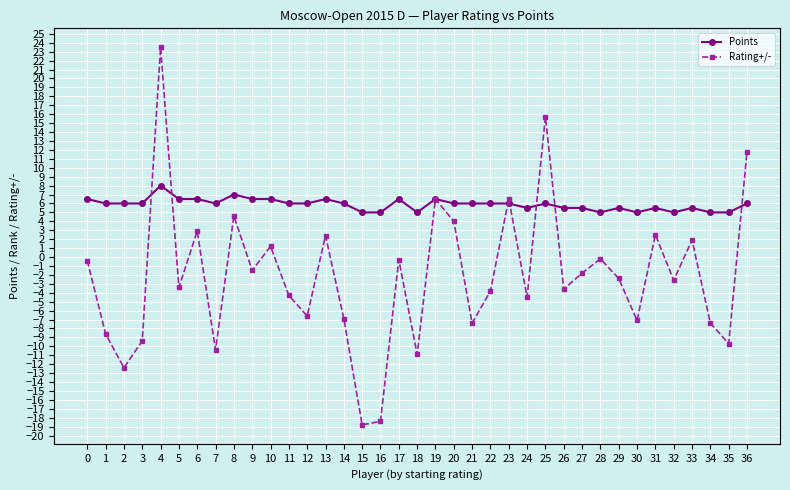

True or false: Points and Rating+/- intersect in this chart.

True